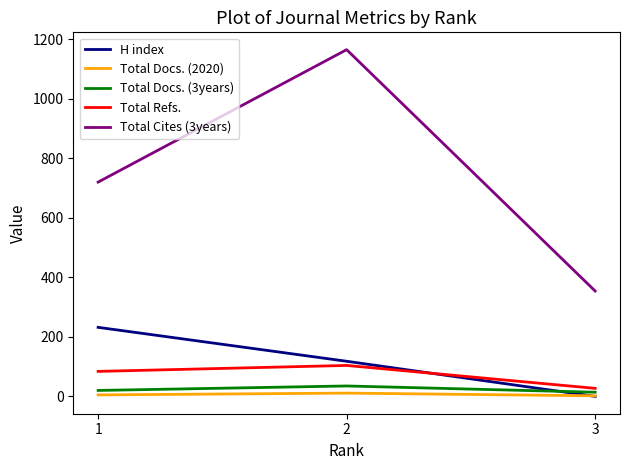

Which series has the widest spread of values?

Total Cites (3years)